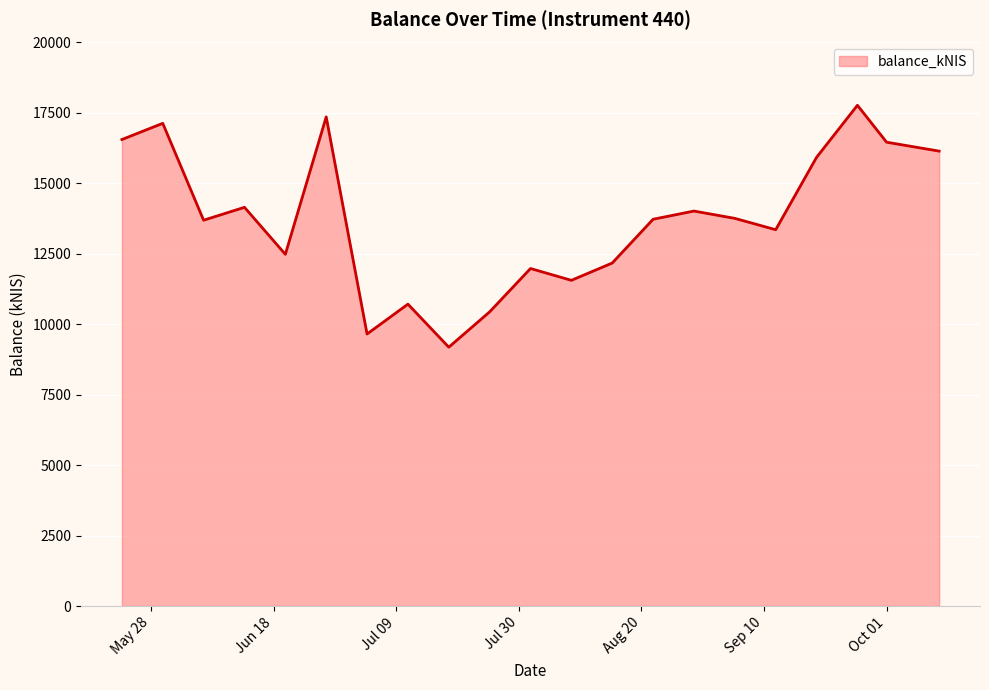

What is the smallest value displayed?

9186.0